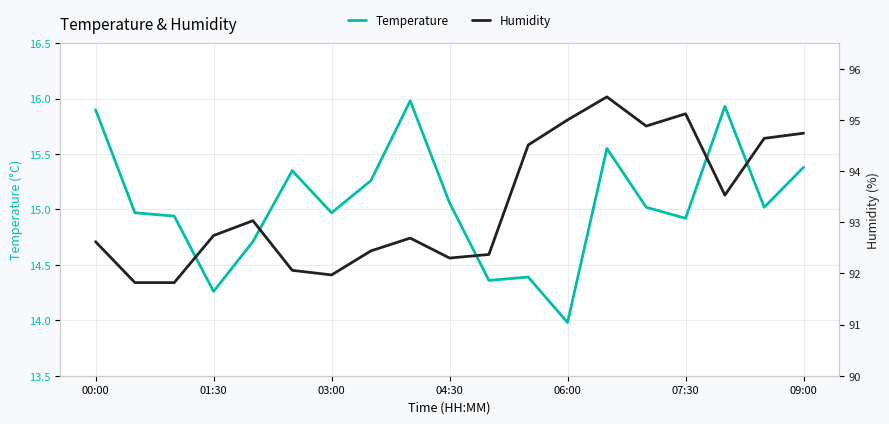

What is the lowest value of the Temperature series?

14.0